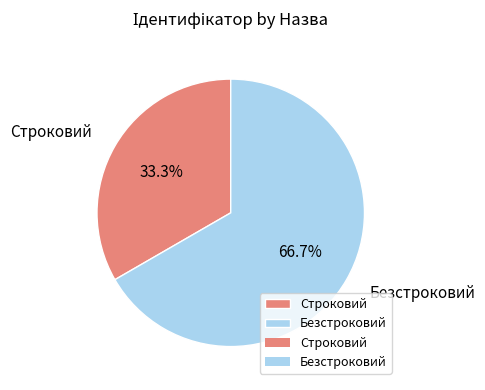

Rank the categories by value from highest to lowest.

Безстроковий, Строковий